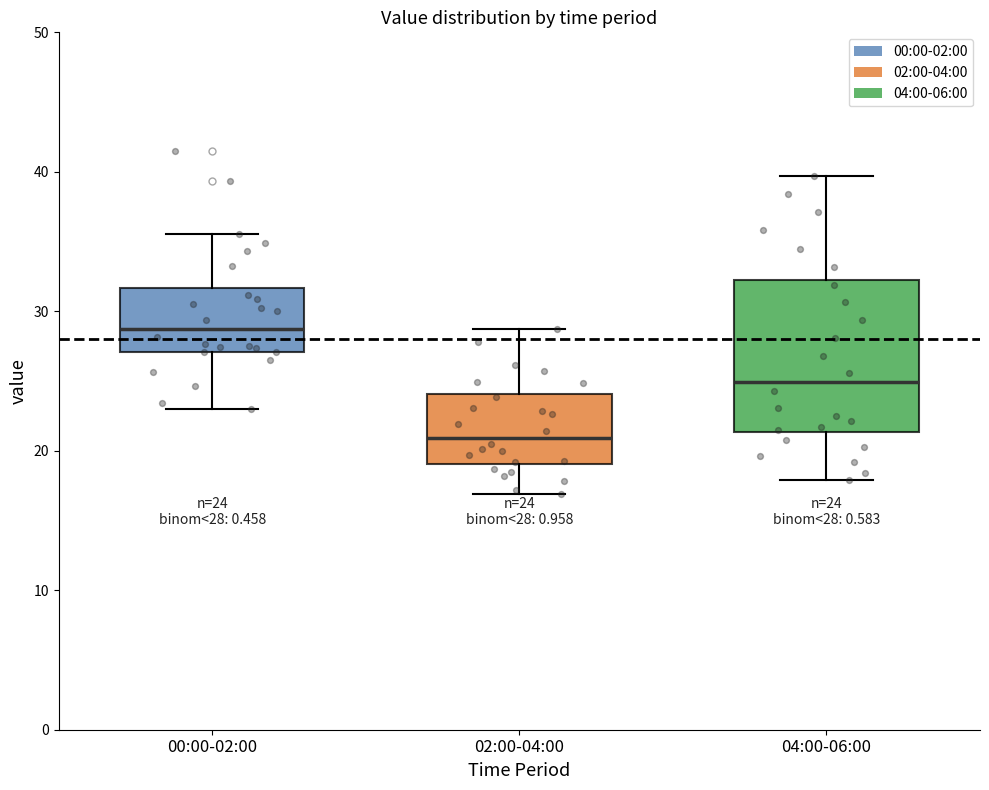

Comparing the boxes themselves (not the whiskers), which one is the tallest?

04:00-06:00